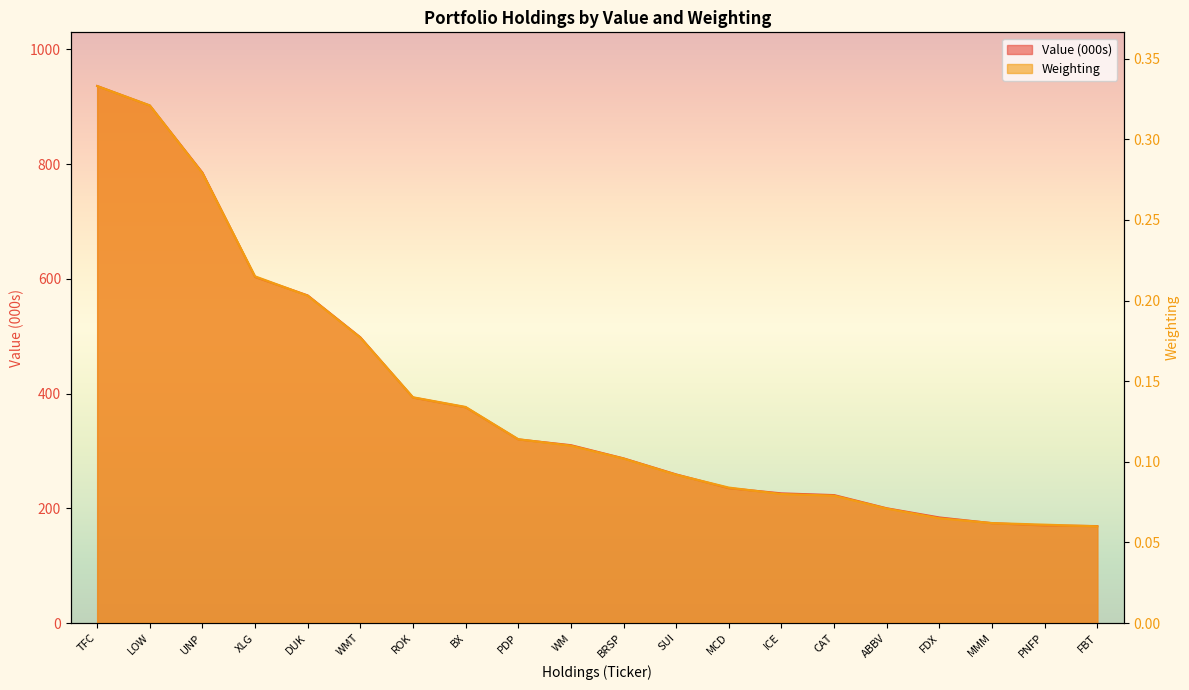

What is the difference between the Weighting values at PDP and LOW?

0.2